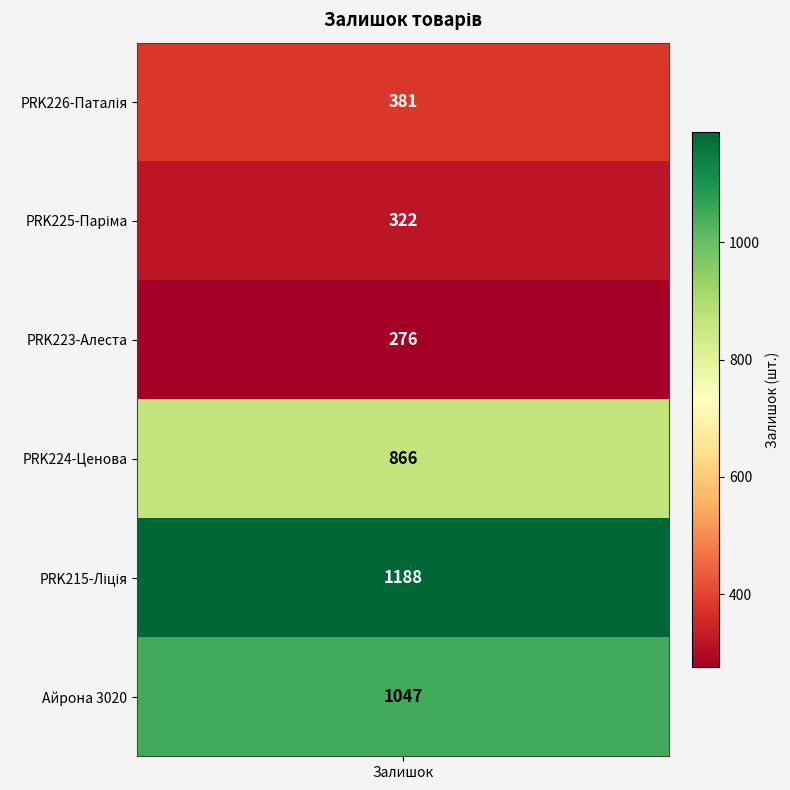

Reading right to left, extract all data points from this chart.

1047	1188	866	276	322	381